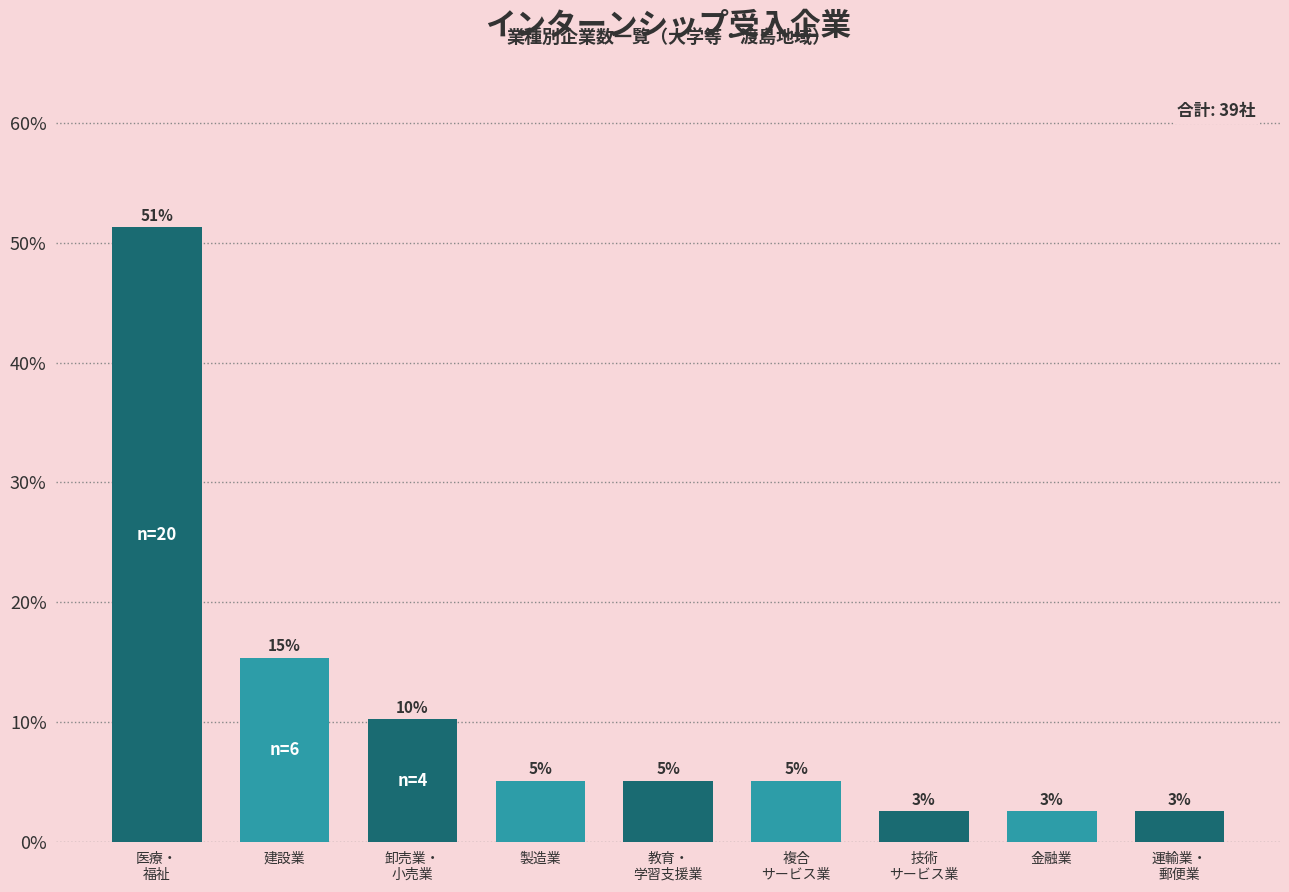

Which label corresponds to the smallest value in the chart?

技術
サービス業